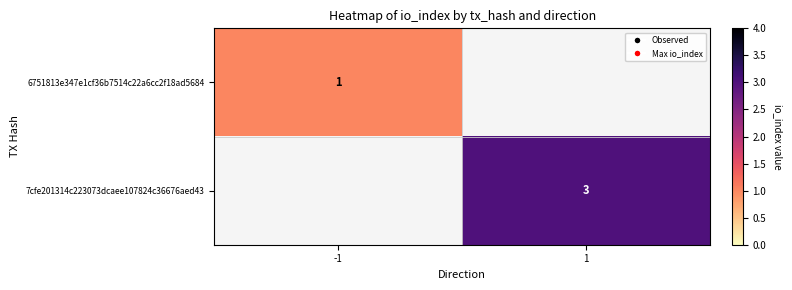

True or false: 6751813e347e1cf36b7514c22a6cc2f18ad5684 has a value of 0 at -1.

False